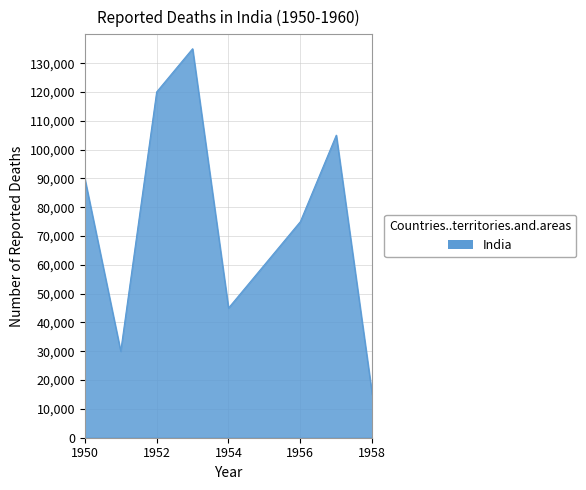

What is the difference between the maximum and minimum values?

120000